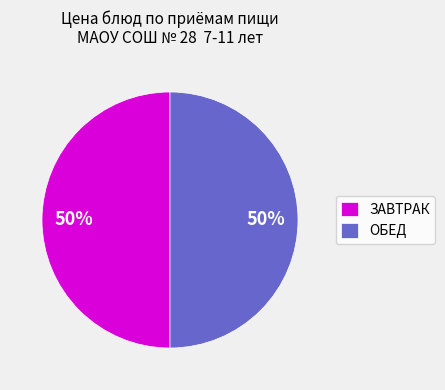

Count the number of slices in the pie.

2